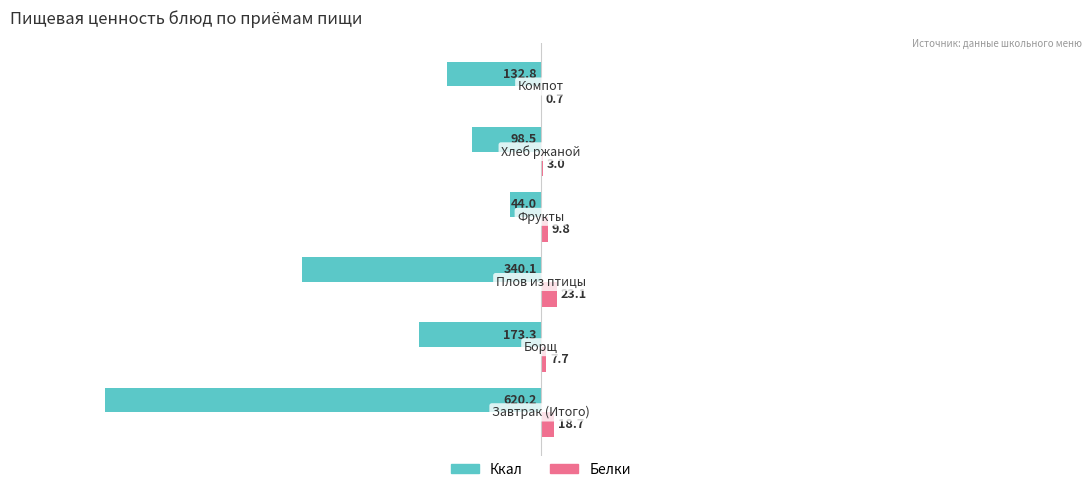

What are all the series names shown in the legend?

Ккал, Белки